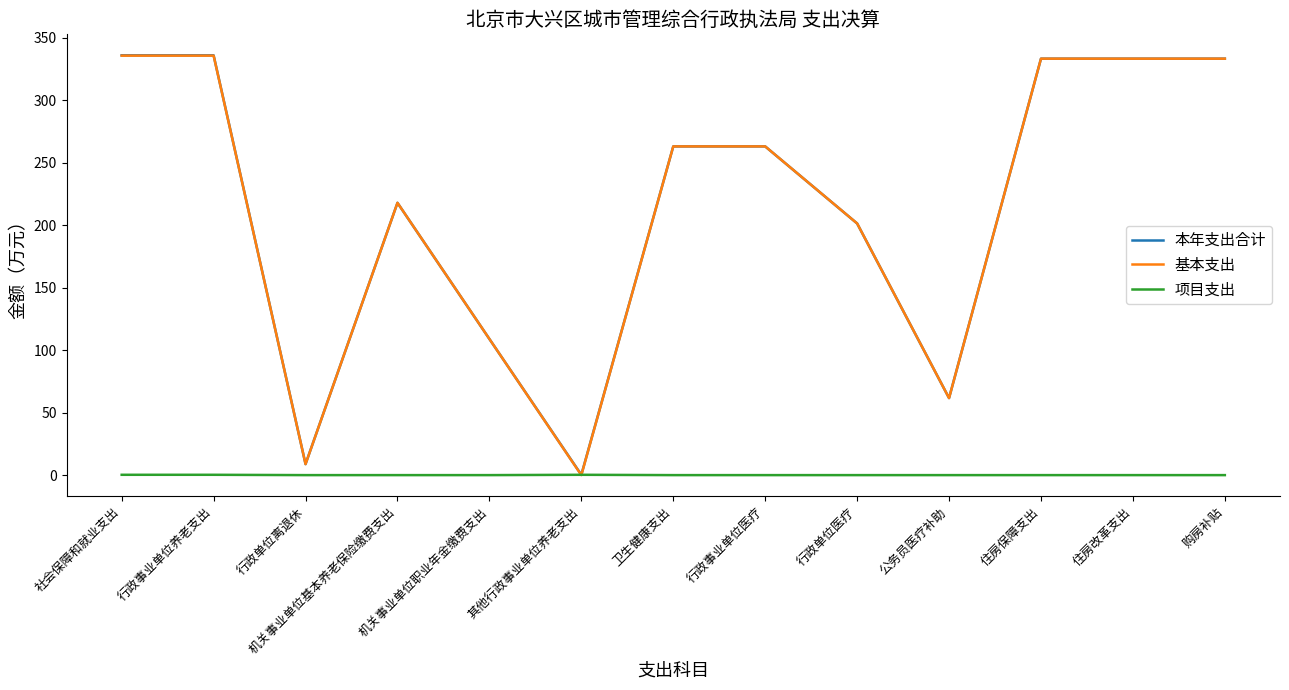

At which label does 基本支出 reach its minimum?

其他行政事业单位养老支出